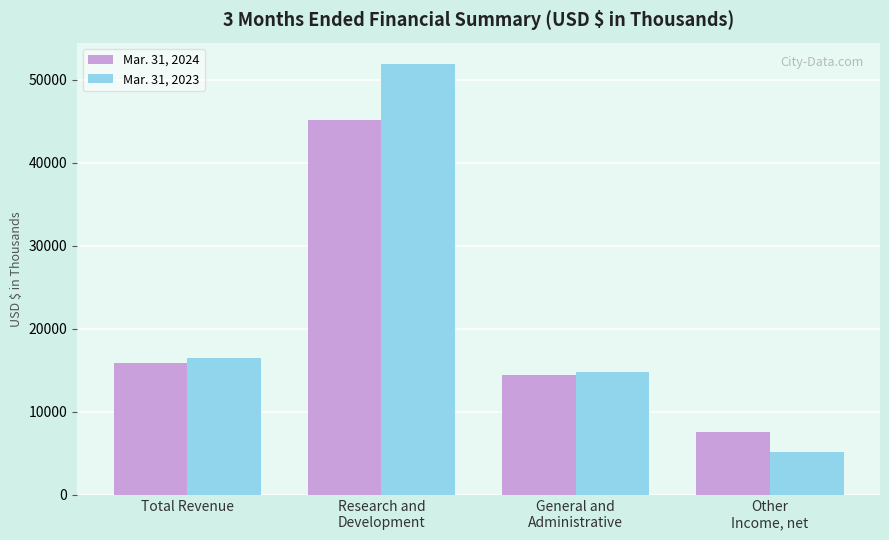

The value of Mar. 31, 2023 at Other
Income, net is 5159. True or false?

True